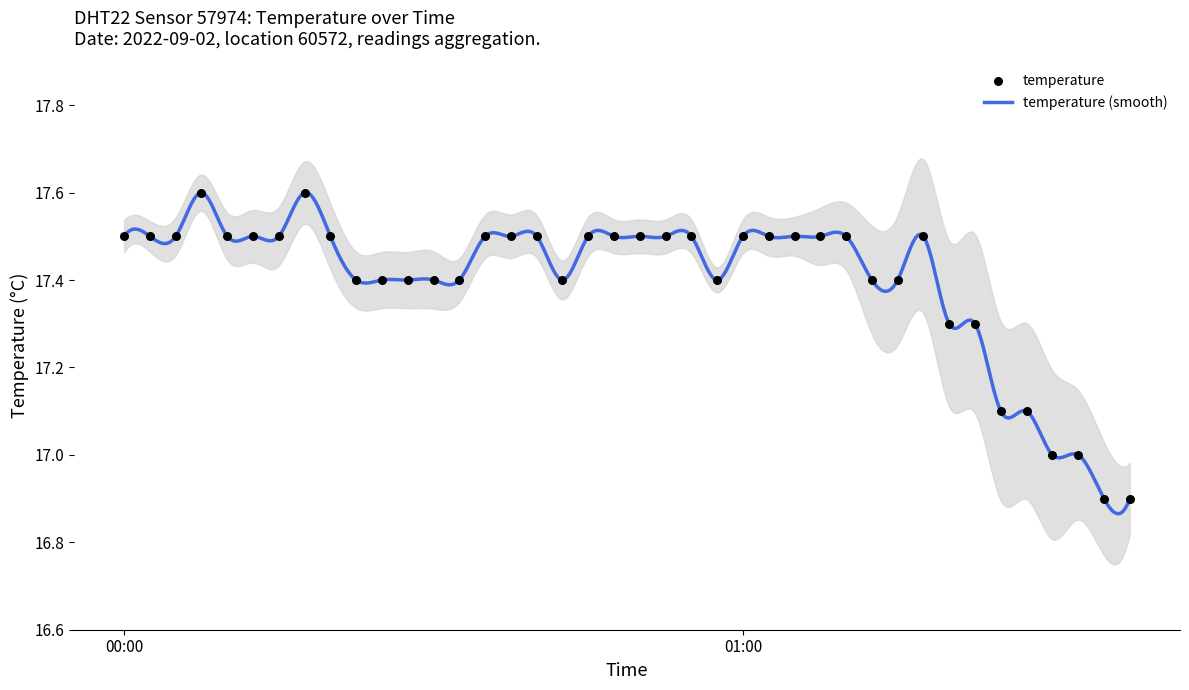

What is the change in value from 00:25 to 00:37?

+0.1